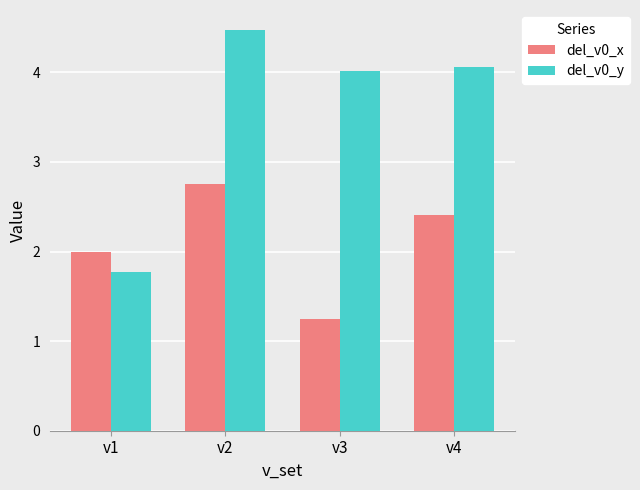

List the series in order of their overall mean, lowest first.

del_v0_x, del_v0_y